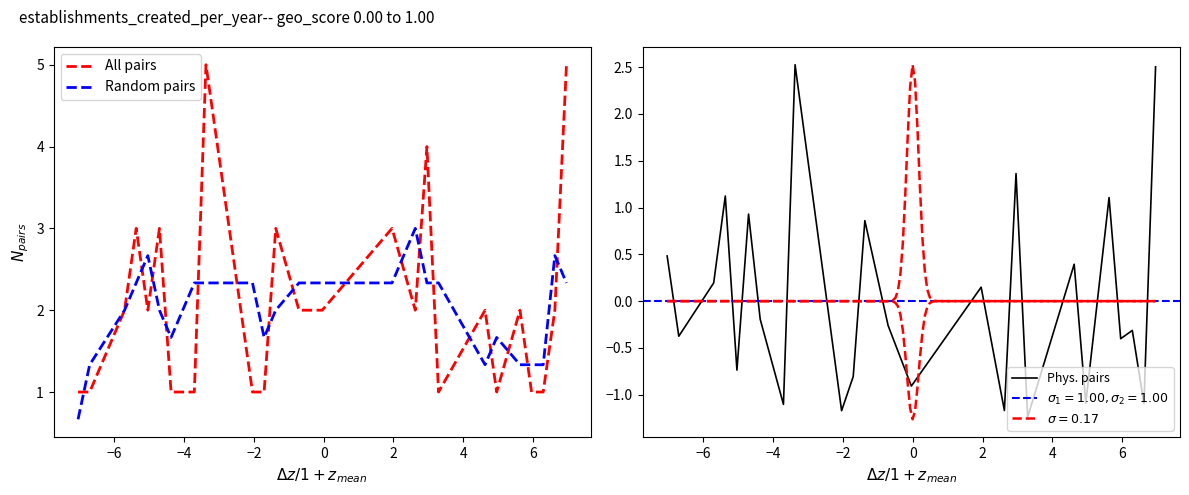

What is the minimum value for Phys. pairs?

-1.2